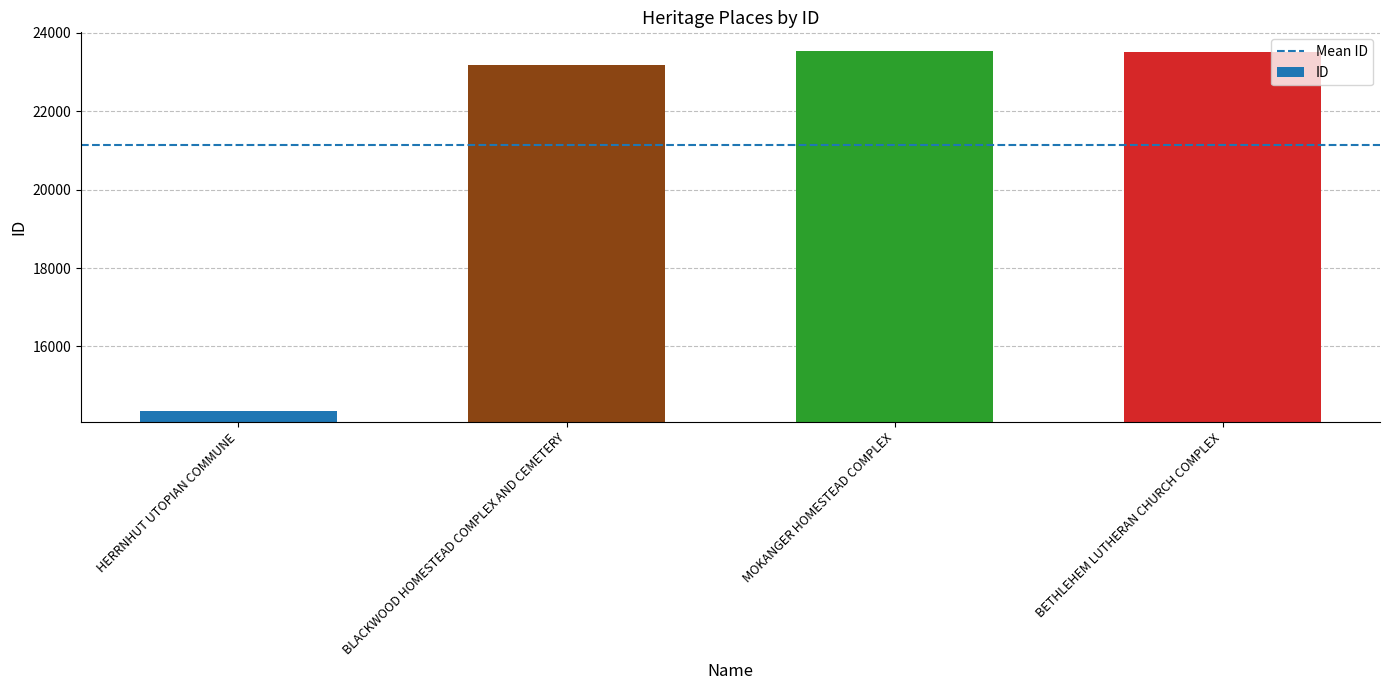

At which label is the value closest to 18950?

BLACKWOOD HOMESTEAD COMPLEX AND CEMETERY